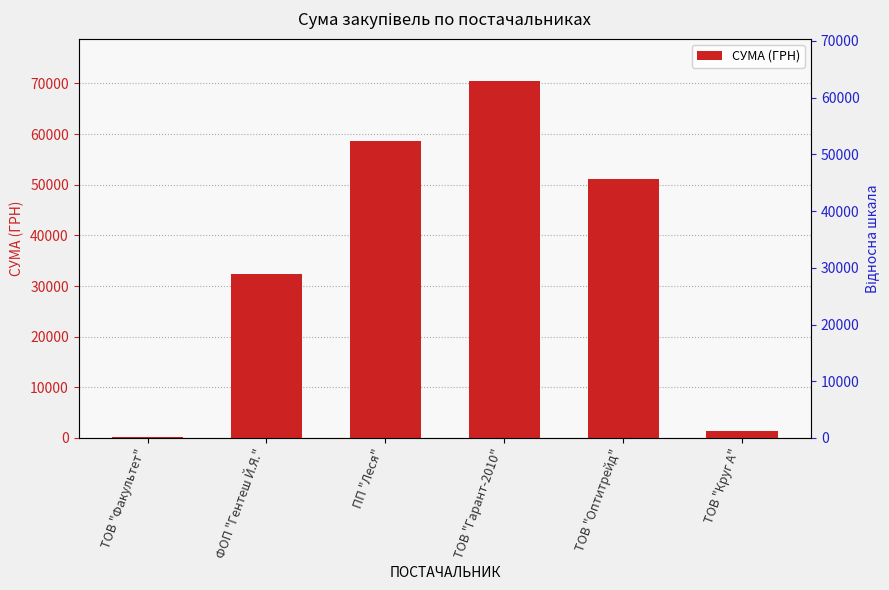

Between ФОП "Гентеш Й.Я." and ТОВ "Гарант-2010", which is larger?

ТОВ "Гарант-2010"